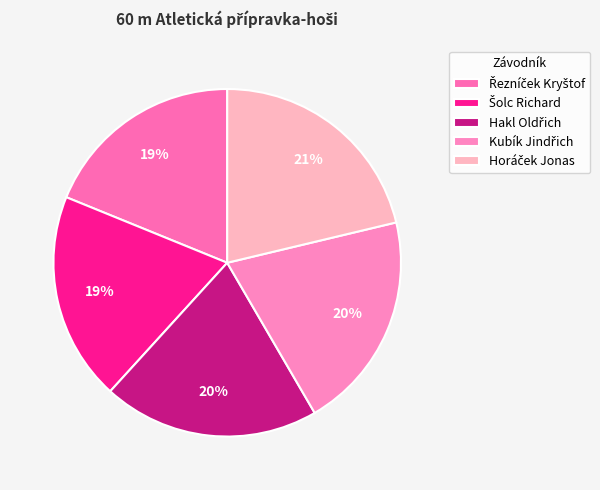

Count the number of slices in the pie.

5